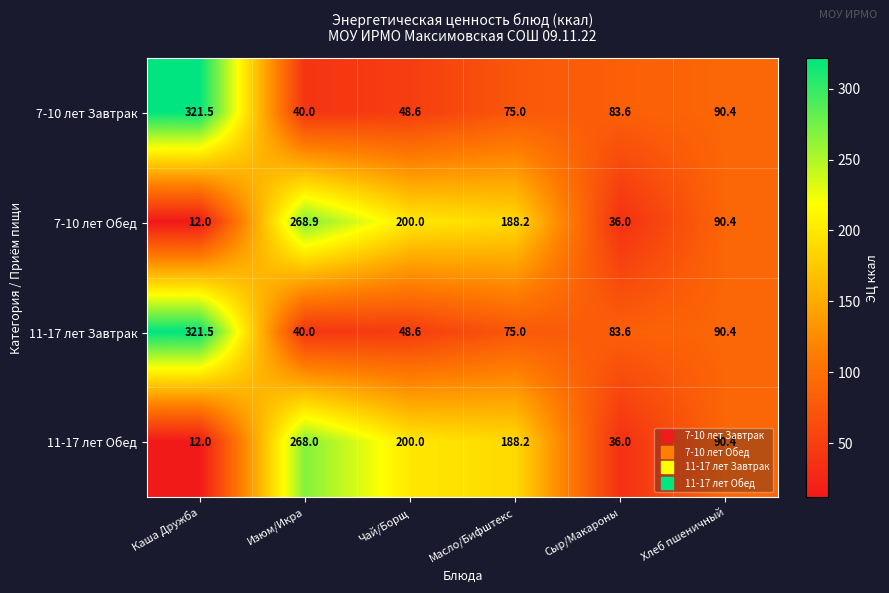

How many series are shown in this chart?

4